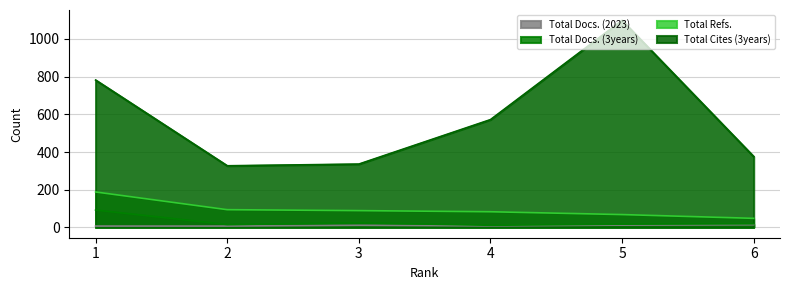

The value of Total Docs. (3years) at 4 is 11. True or false?

True